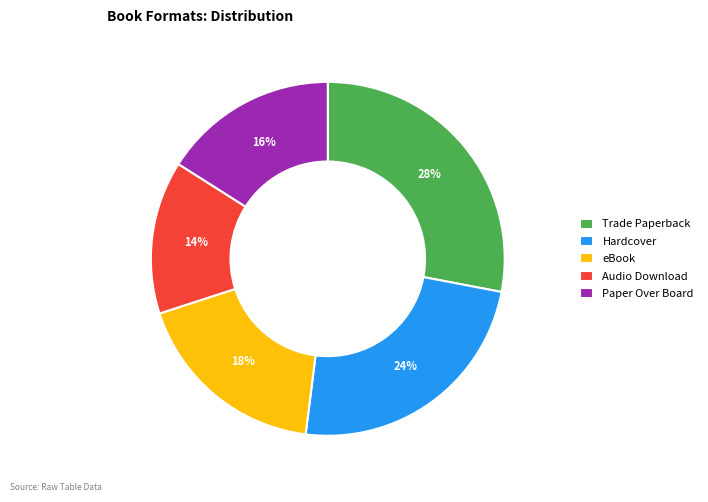

Rank the categories by value from highest to lowest.

Trade Paperback, Hardcover, eBook, Paper Over Board, Audio Download